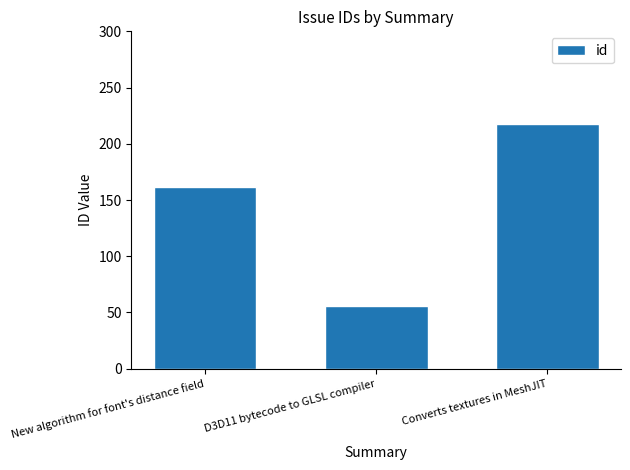

Rank the categories by value from lowest to highest.

D3D11 bytecode to GLSL compiler, New algorithm for font's distance field, Converts textures in MeshJIT